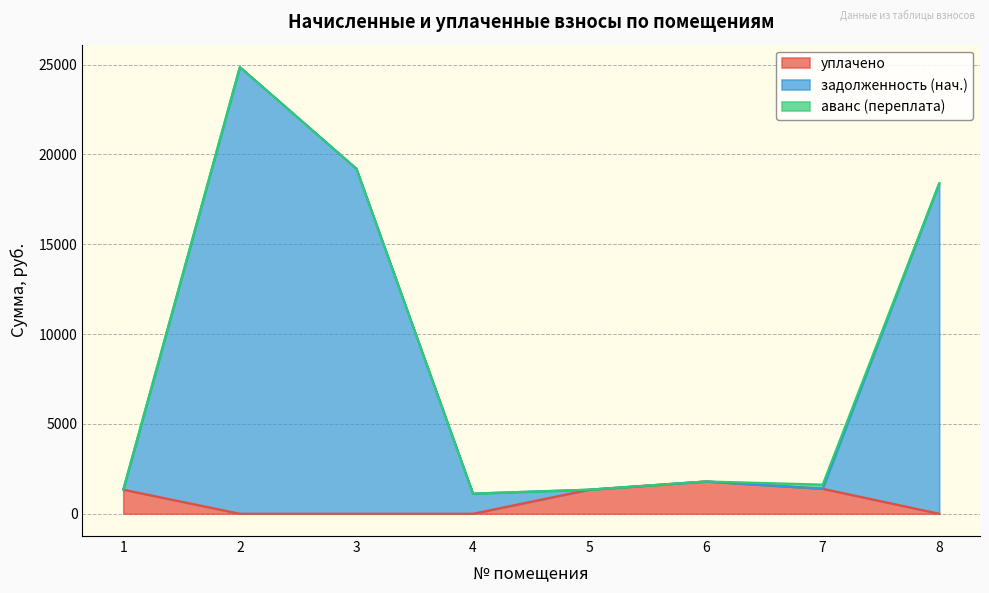

Which series changed the most between 2 and 8?

задолженность (нач.)